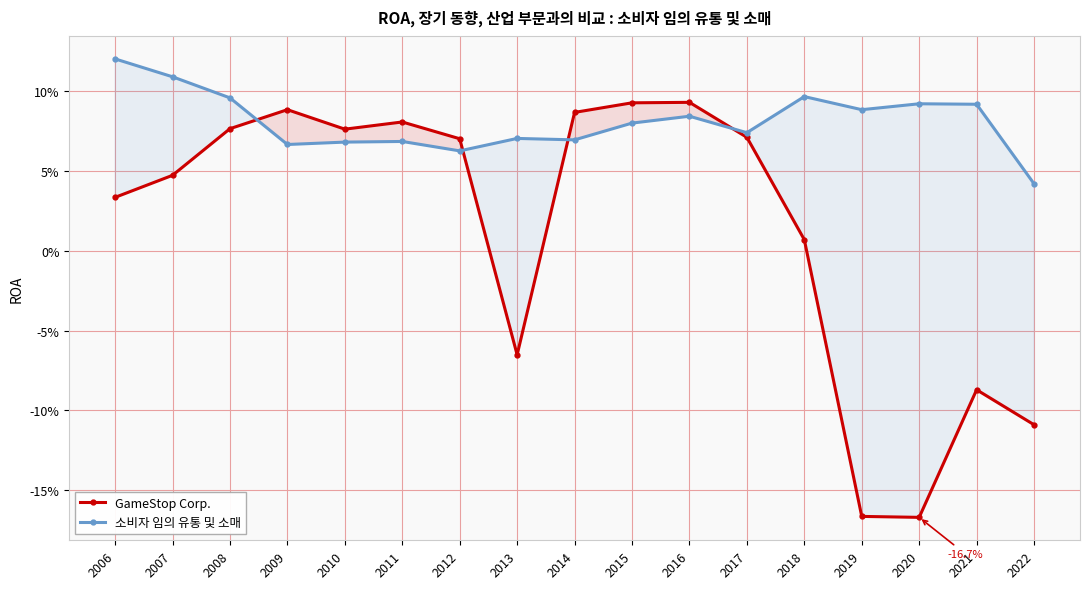

Is the value of GameStop Corp. at 2010 greater than the value of 소비자 임의 유통 및 소매 at 2021?

No